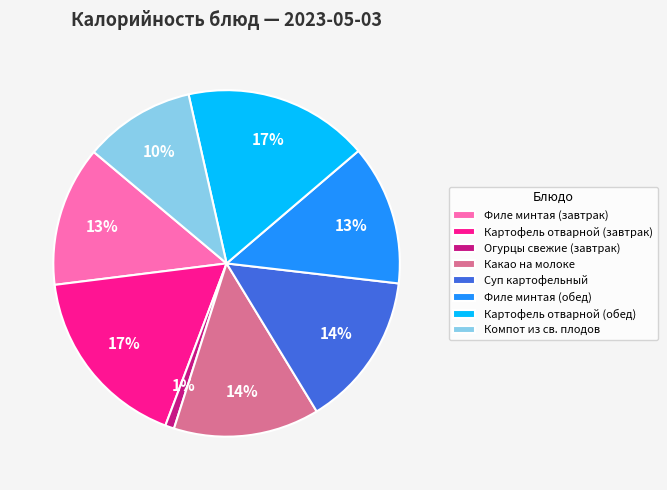

Which slice is the smallest?

Огурцы свежие (завтрак)